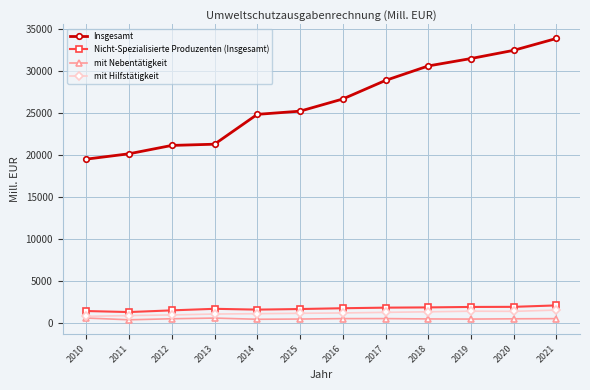

True or false: Nicht-Spezialisierte Produzenten (Insgesamt) and mit Nebentätigkeit intersect in this chart.

False